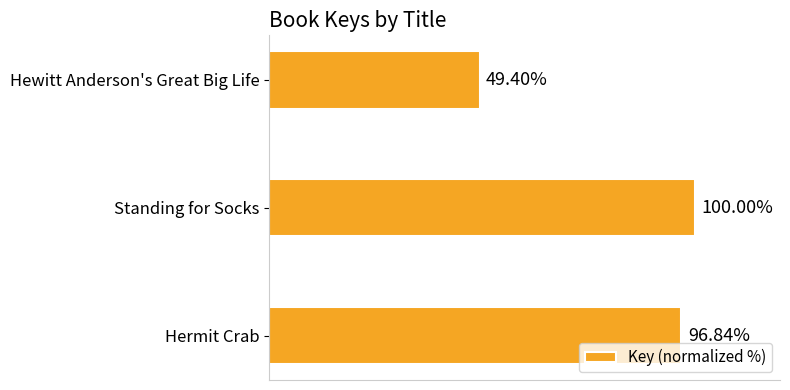

Between Hewitt Anderson's Great Big Life and Hermit Crab, which is larger?

Hermit Crab